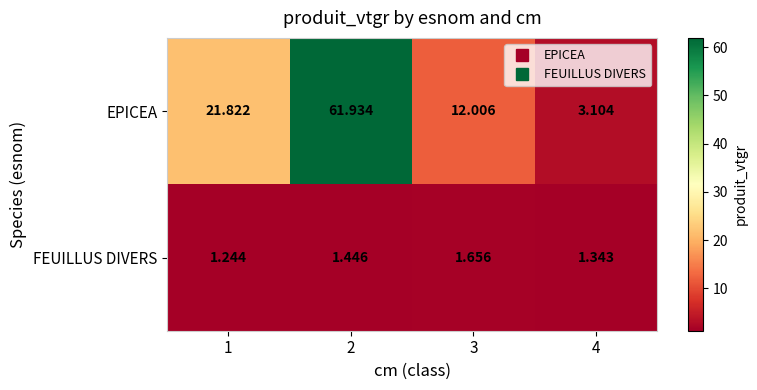

Which series has the largest range (max minus min)?

EPICEA